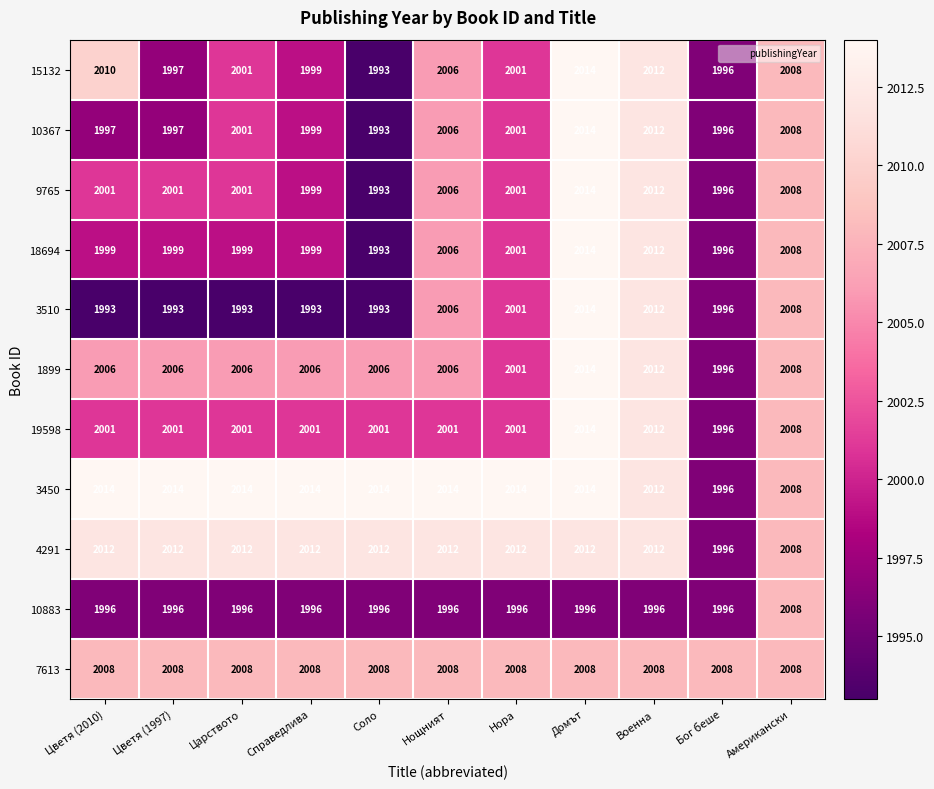

At which category is the sum across all series the highest?

Домът